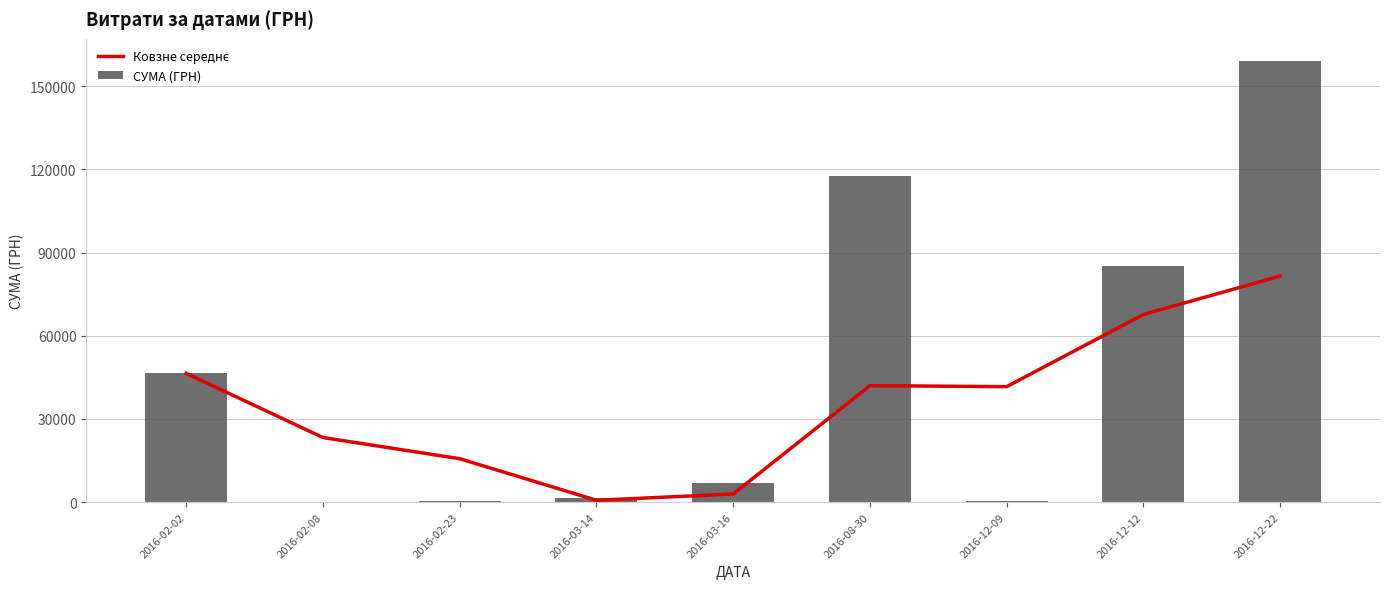

What is the highest value of the Ковзне середнє series?

81504.6